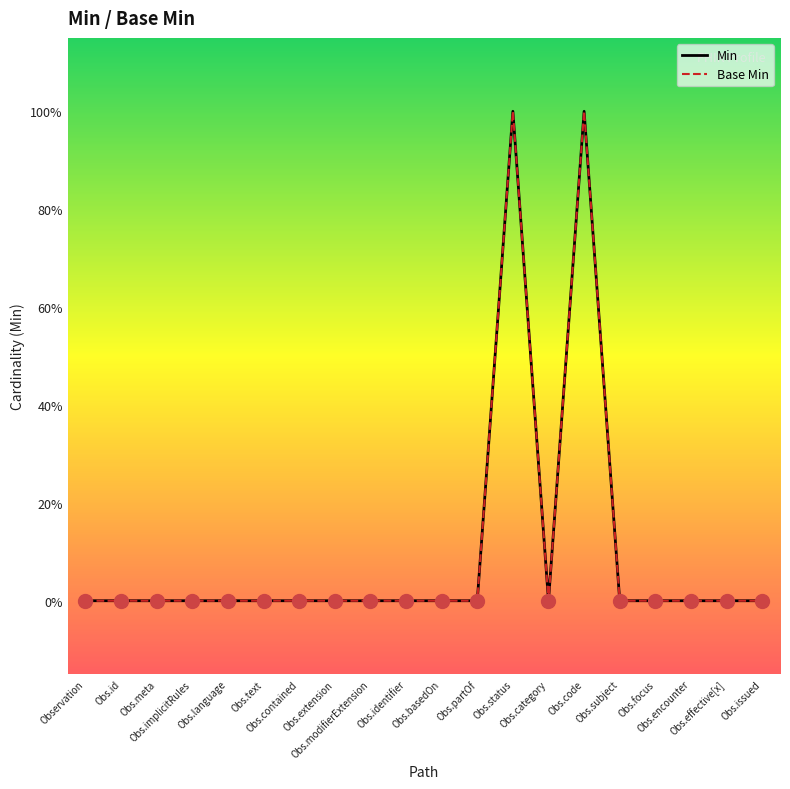

Where is the first local minimum for Min?

Obs.category